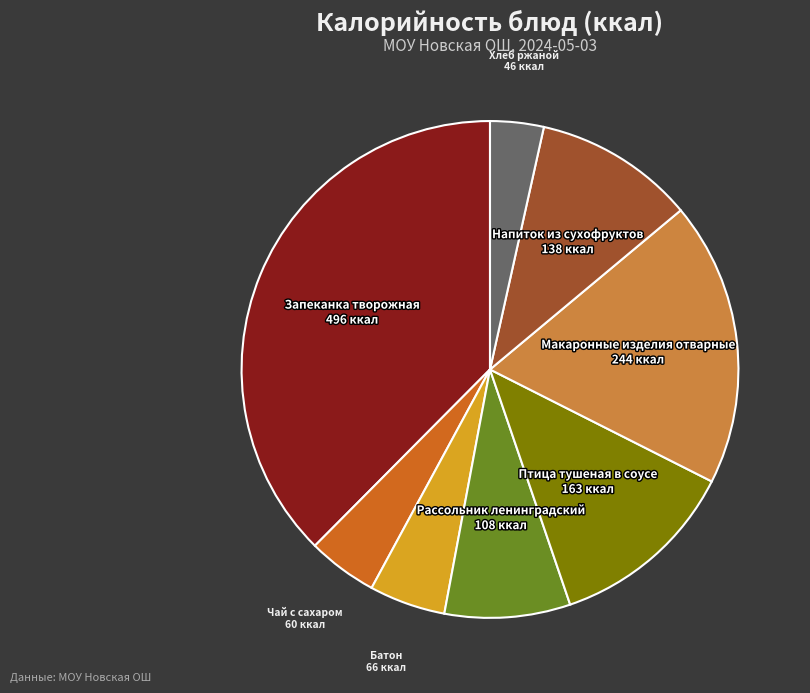

Does any single category account for the majority?

No